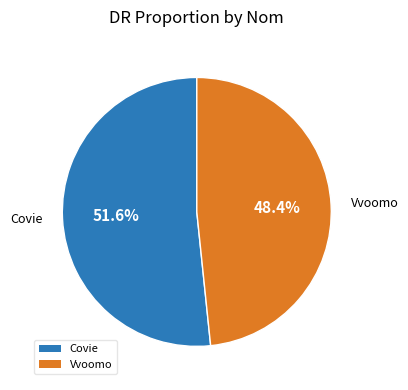

Is it true that Vvoomo is 48% of the pie?

True